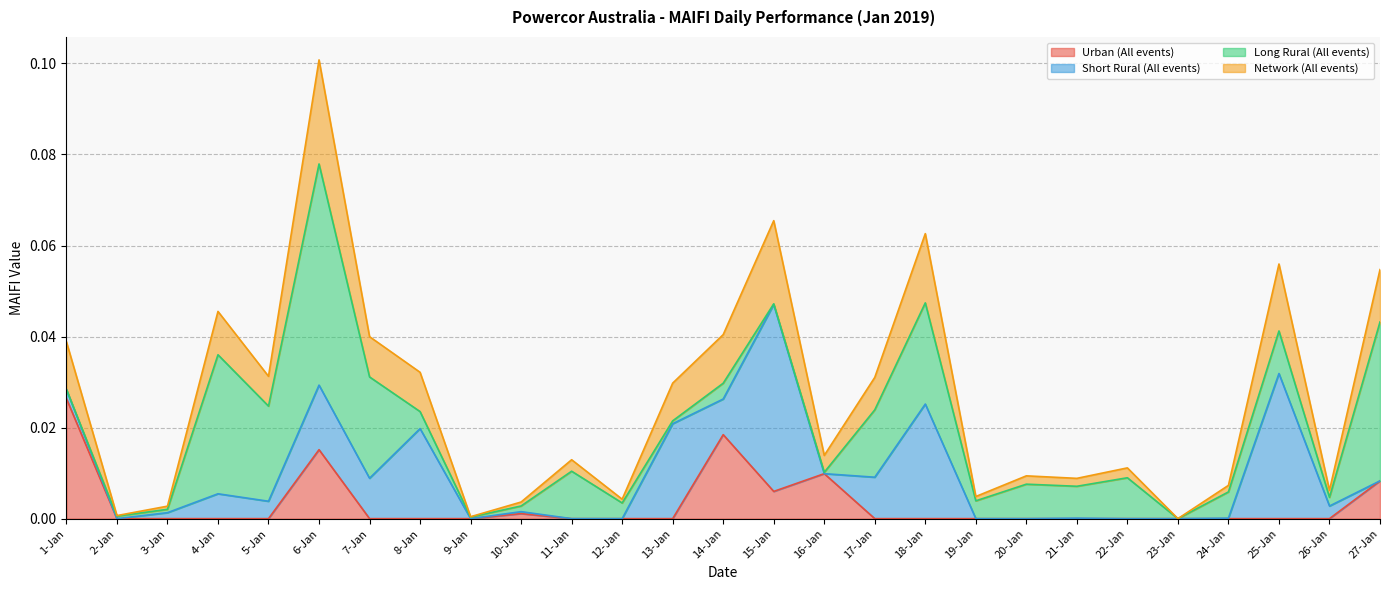

How many interior local peaks does the Urban (All events) series have?

4